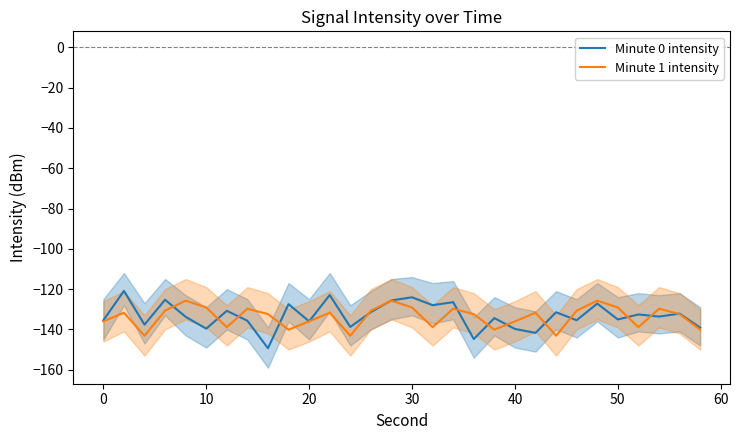

What is the lowest value of the Minute 1 intensity series?

-143.1